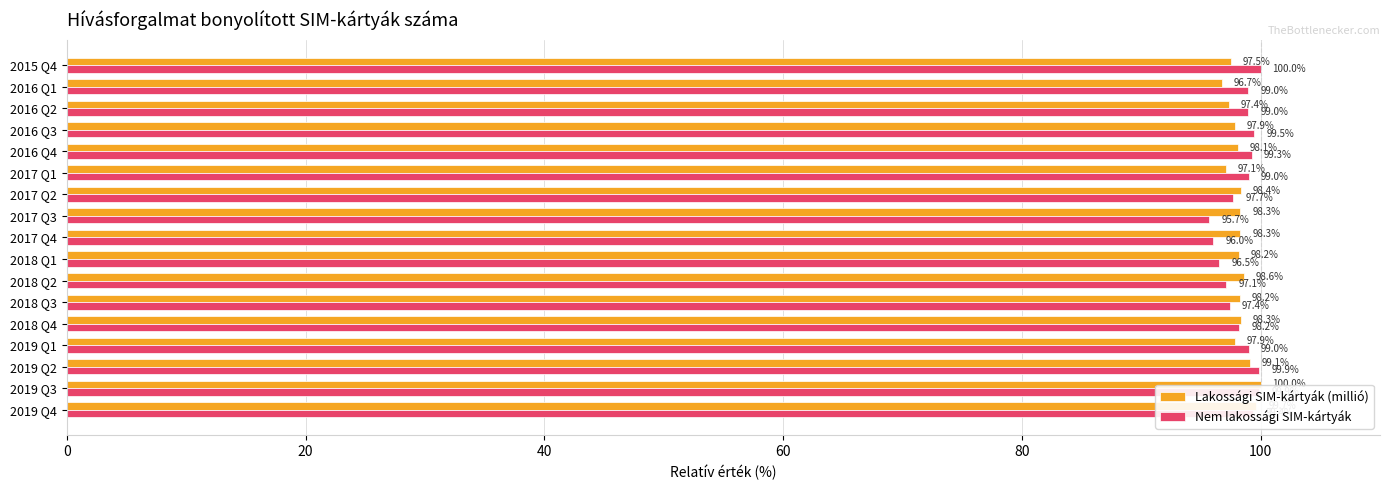

What is the greatest value displayed?

100.0